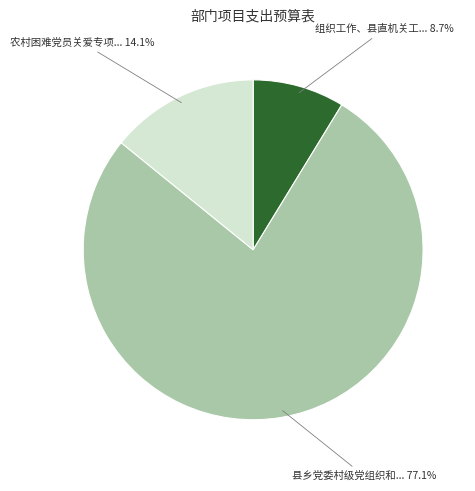

Is there any slice that represents more than half of the pie?

Yes